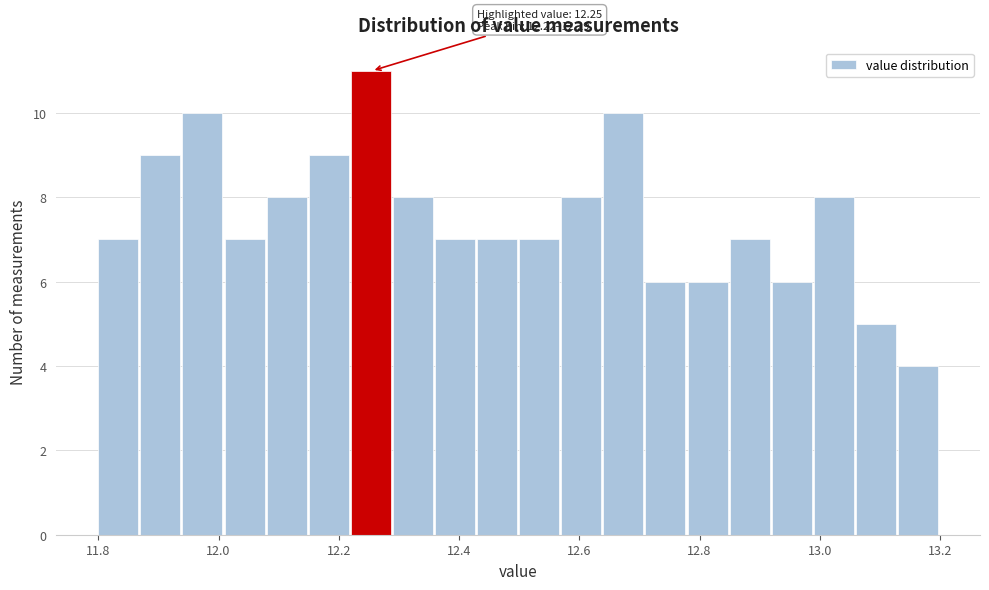

Around what value on the x-axis is the tallest bar? Give the approximate position of its centre, as read against the axis.

12.26